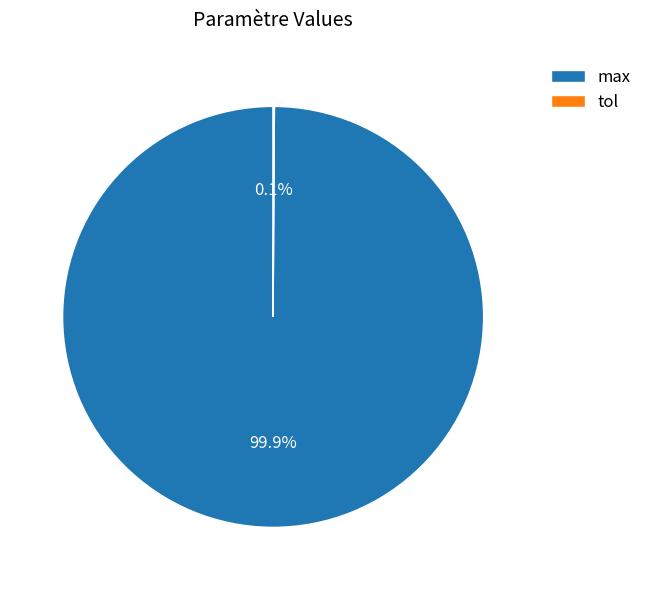

Is there any slice that represents more than half of the pie?

Yes